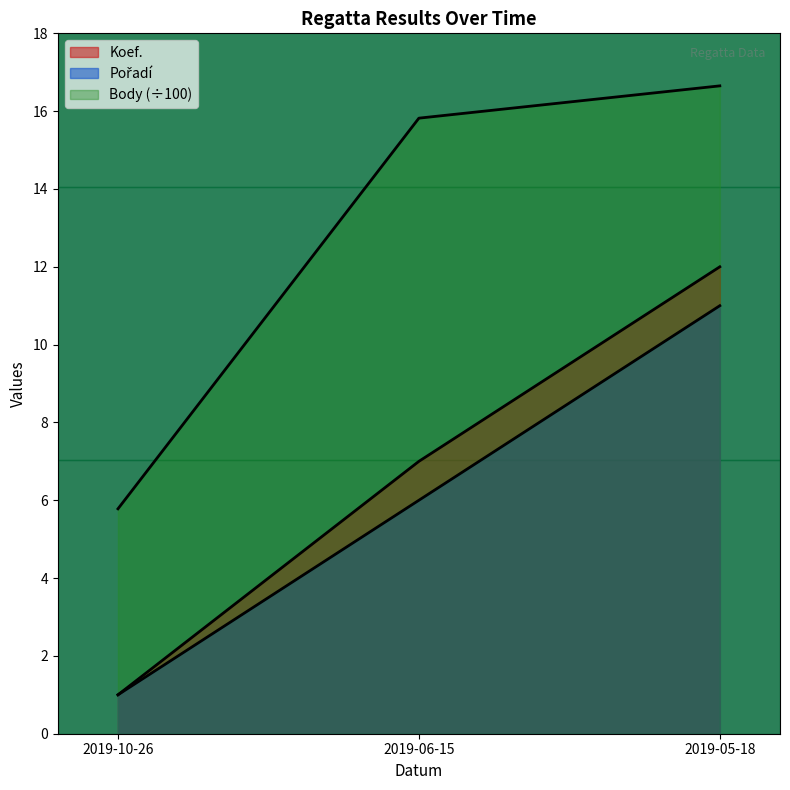

How many lines are shown in the chart?

3